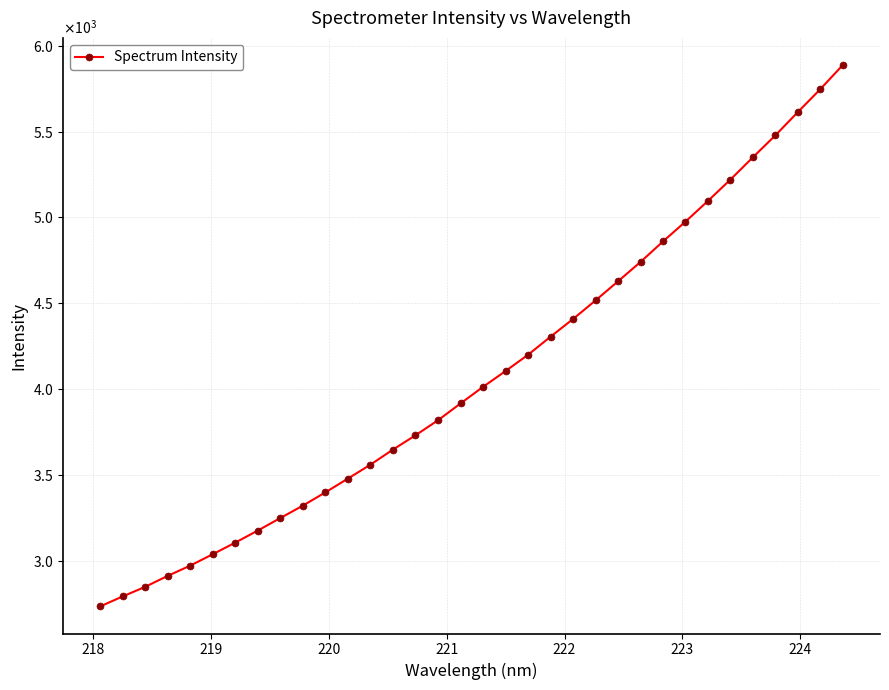

Does the chart have visible grid lines?

Yes